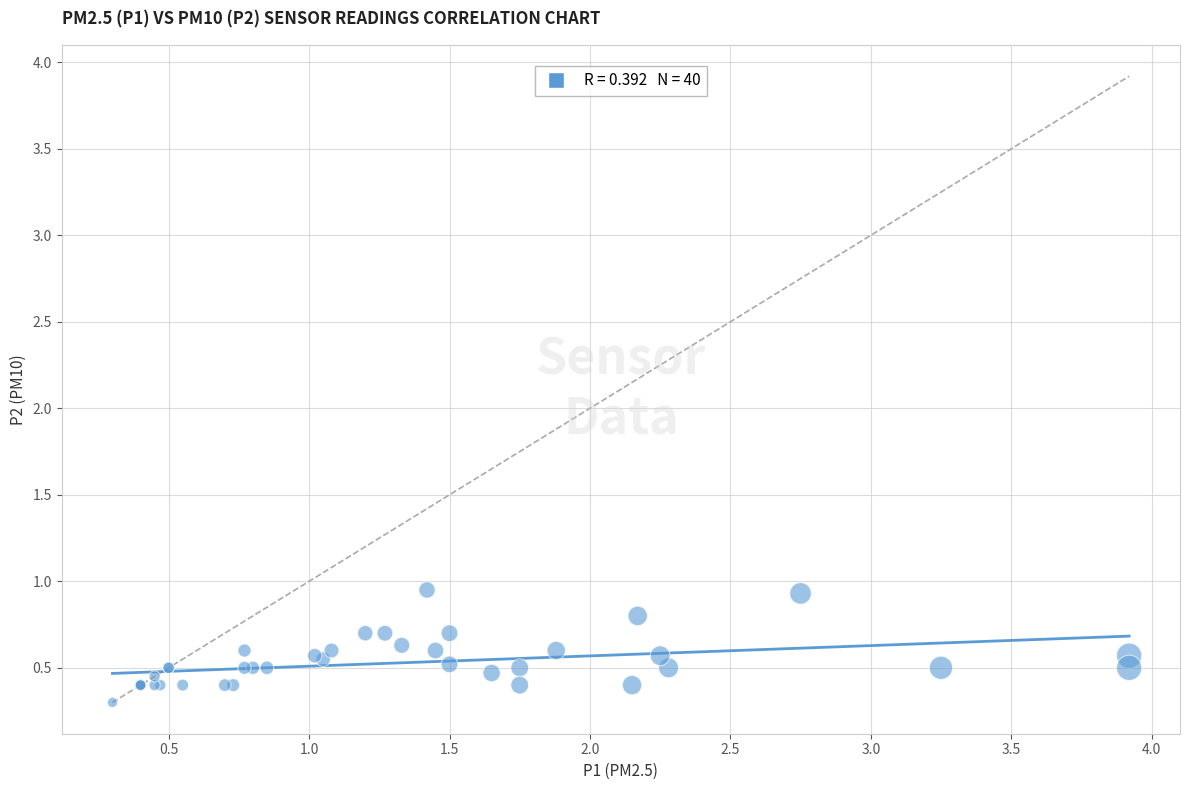

What Y value in the scatter plot is closest to 0?

0.3